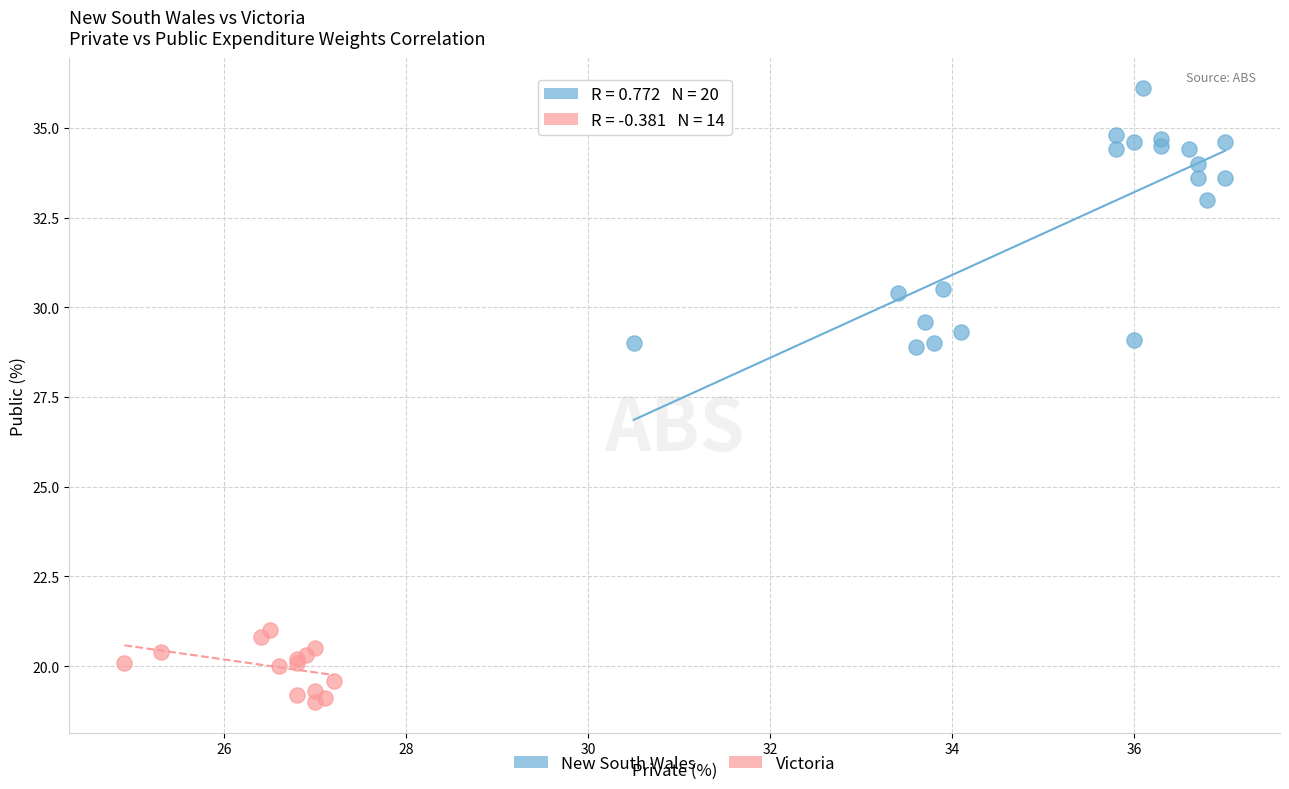

Which series reaches the minimum Y coordinate?

Victoria